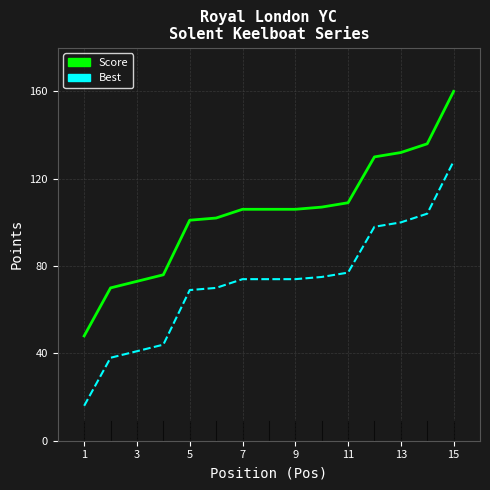

List the series in order of their peak value, highest first.

Score, Best